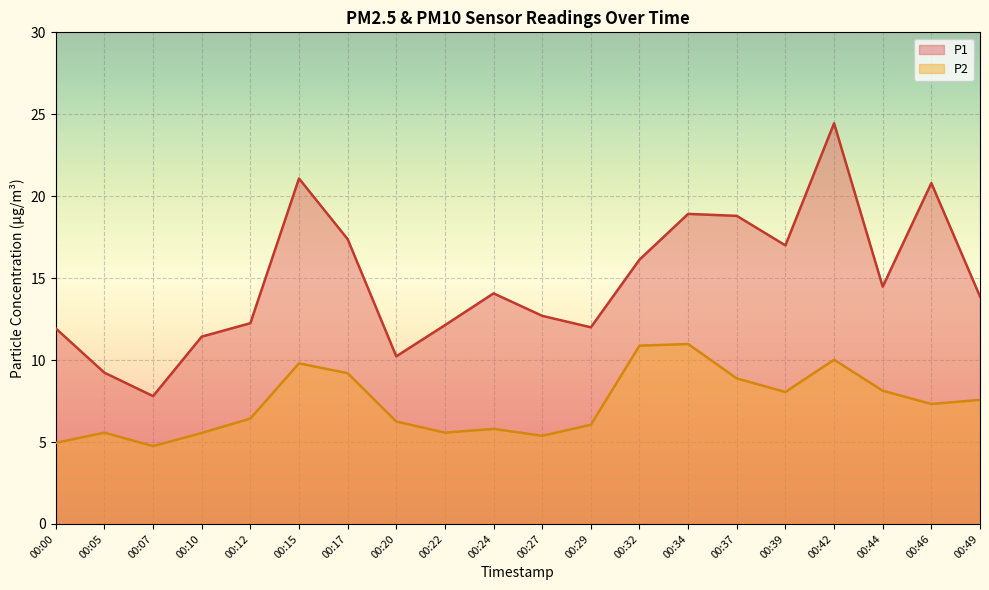

At which category does the chart reach its minimum across all series?

00:07